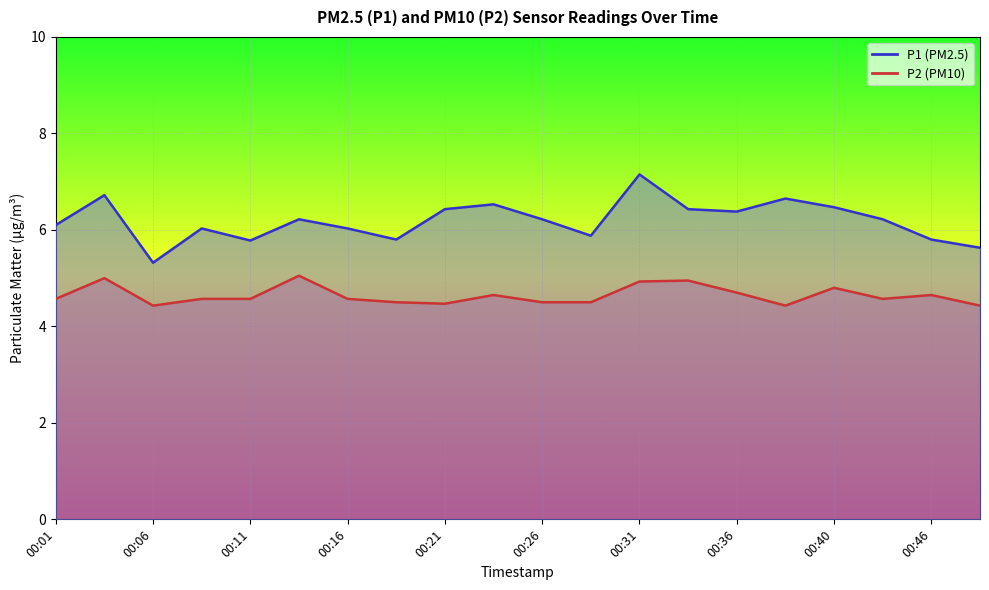

At which category does the chart reach its minimum across all series?

00:06